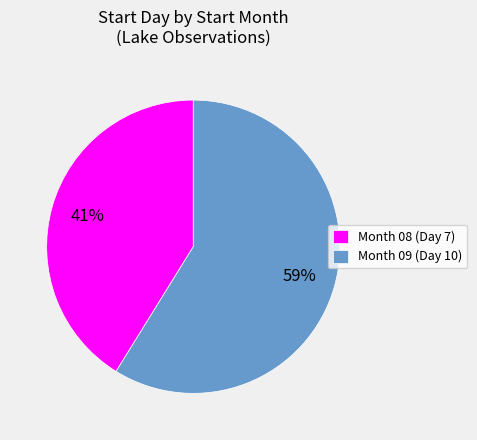

To the nearest percent, what is the average slice percentage?

50%